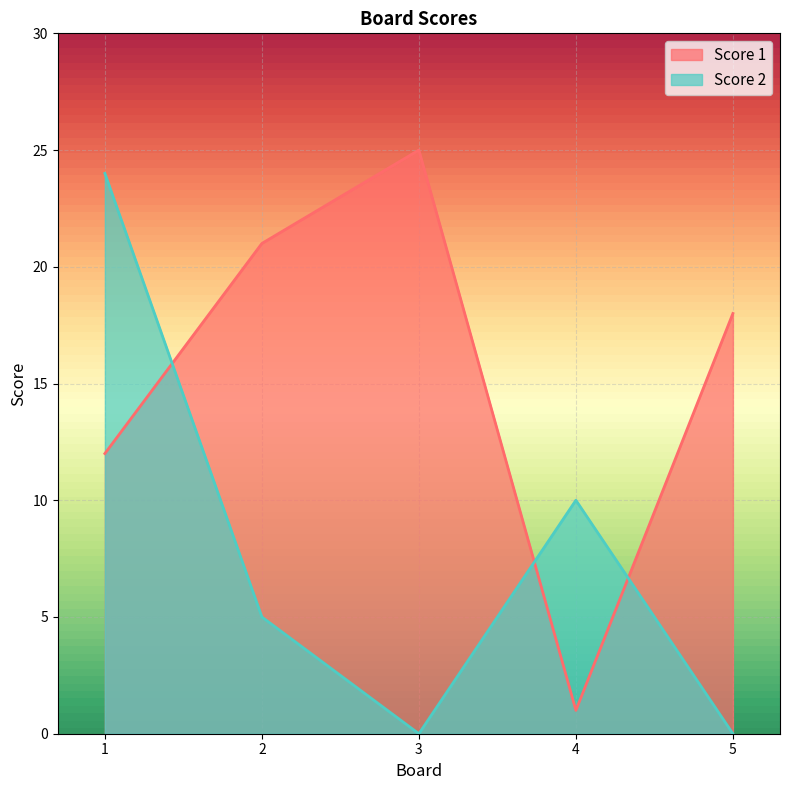

How many values in the Score 2 series exceed 5?

2